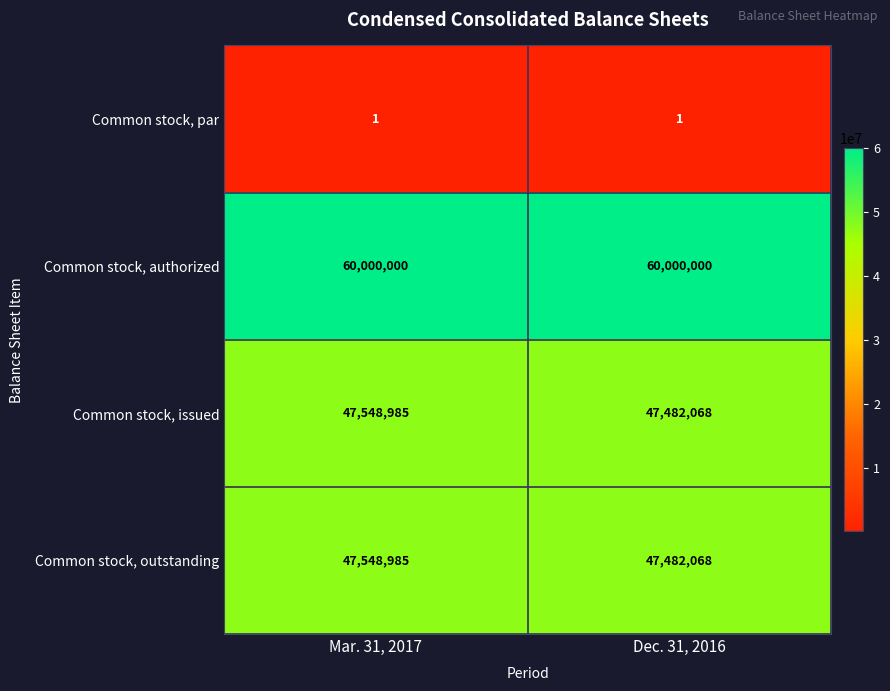

Reading left to right, extract all data points from this chart.

Common stock, par: Mar. 31, 2017=1	Dec. 31, 2016=1
Common stock, authorized: Mar. 31, 2017=60000000	Dec. 31, 2016=60000000
Common stock, issued: Mar. 31, 2017=47548985	Dec. 31, 2016=47482068
Common stock, outstanding: Mar. 31, 2017=47548985	Dec. 31, 2016=47482068